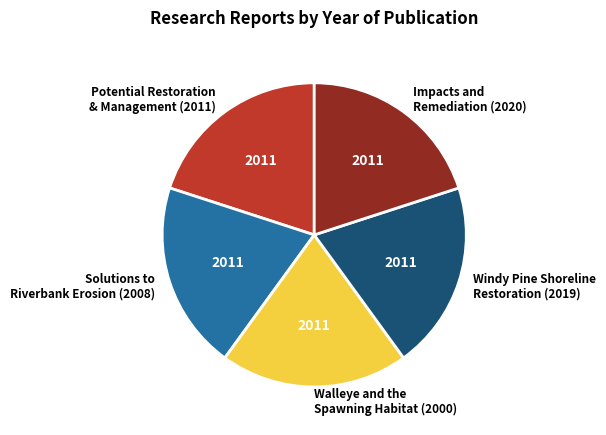

Is the sum of Impacts and Remediation (2020) and Potential Restoration & Management (2011) greater than half?

No